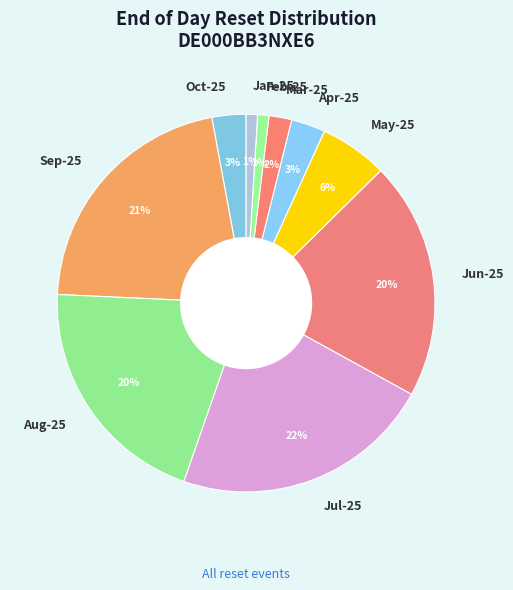

To the nearest percent, what portion does Oct-25 represent?

3%